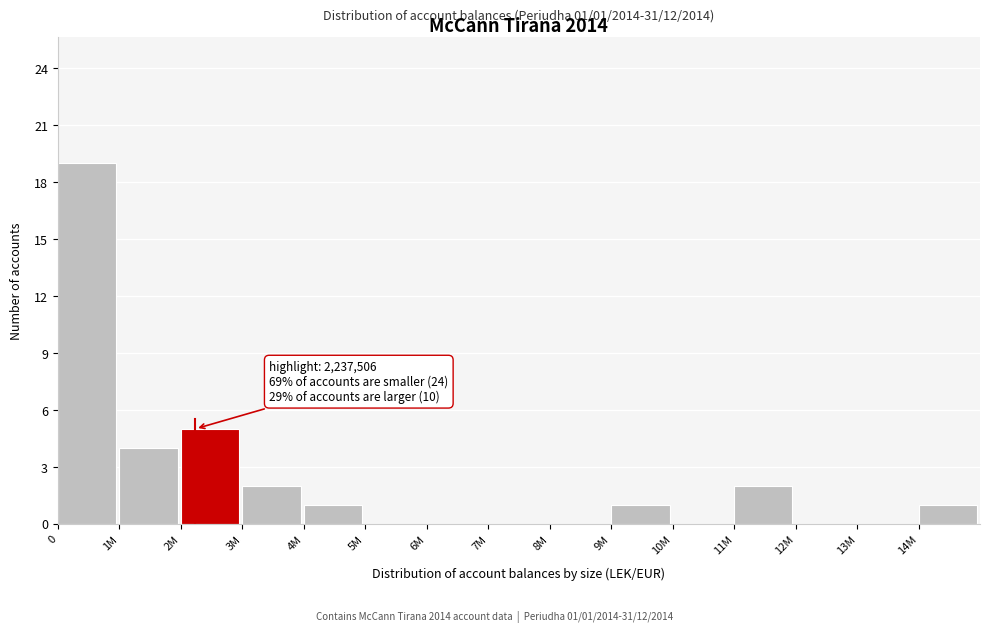

Reading left to right, extract all data points from this chart.

0=19	1M=4	2M=5	3M=2	4M=1	5M=0	6M=0	7M=0	8M=0	9M=1	10M=0	11M=2	12M=0	13M=0	14M=1